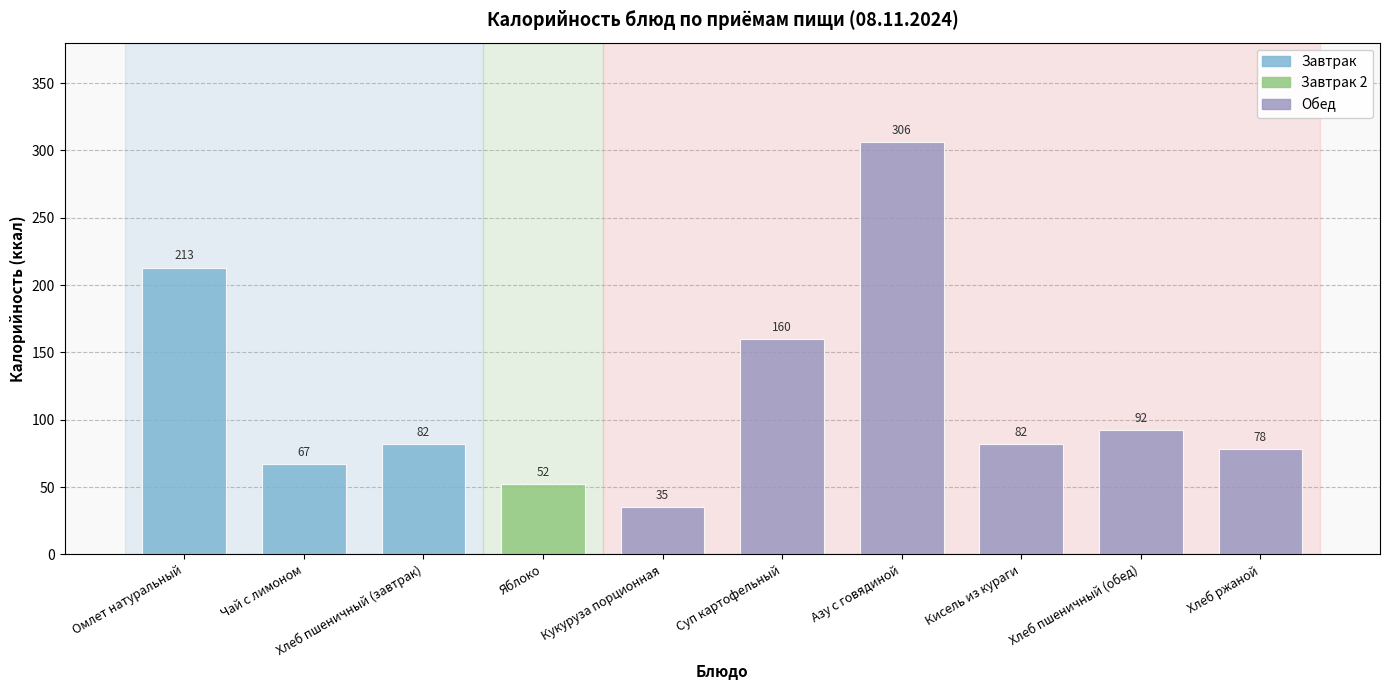

How many values are below 82?

4